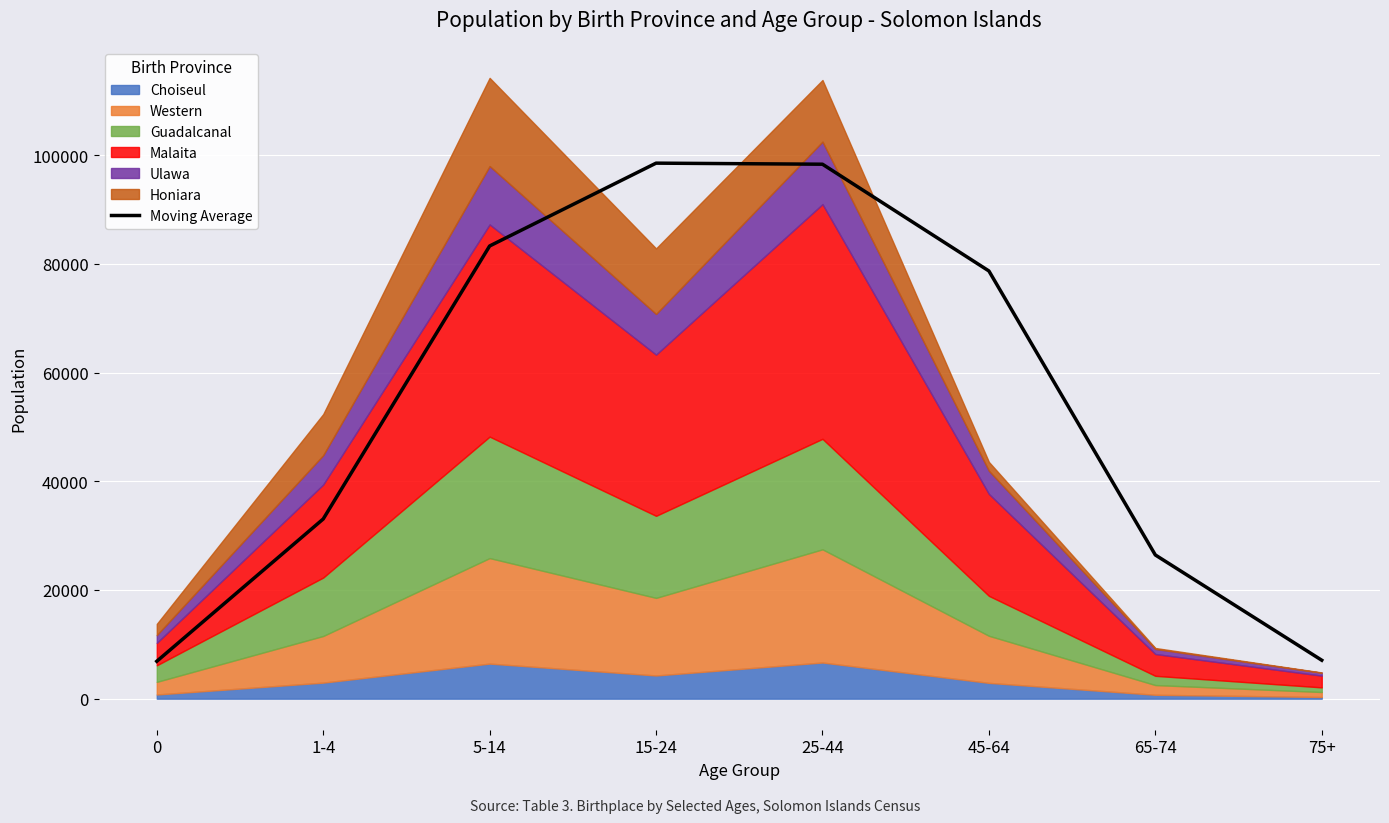

What is the approximate value at 1-4?

33066.0